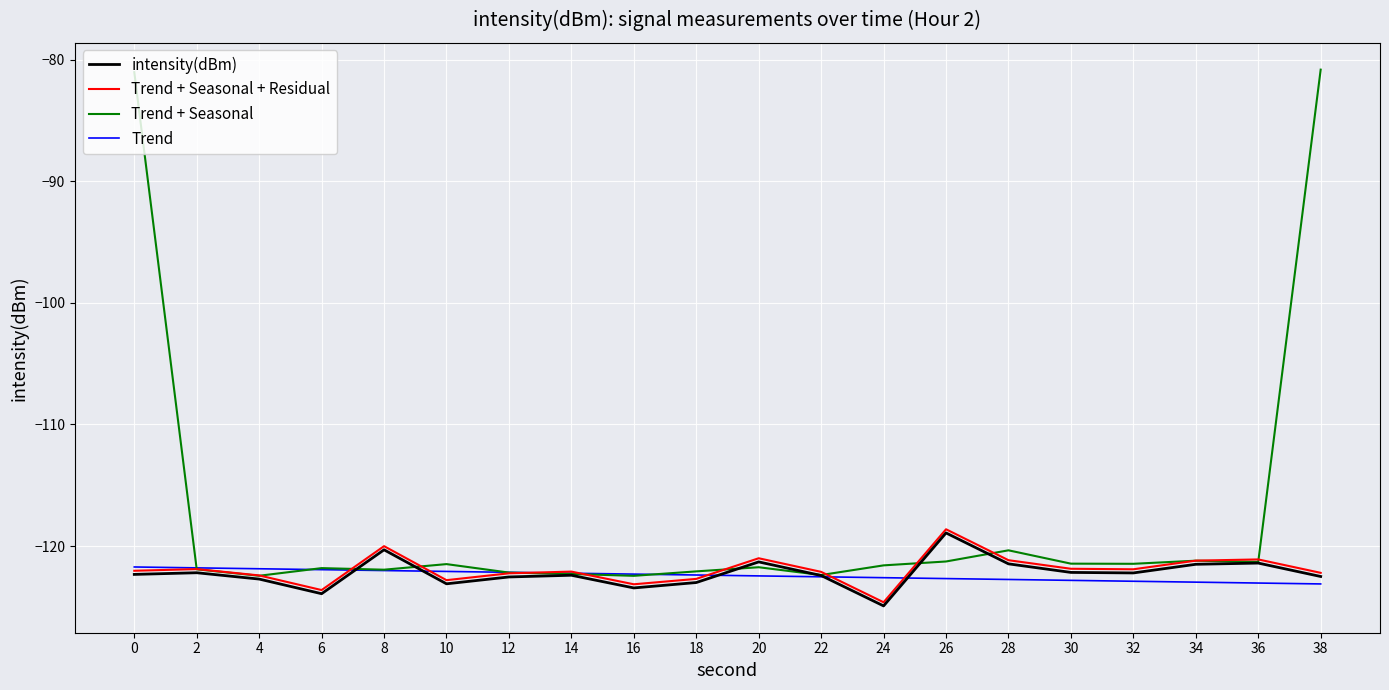

What are all the series names shown in the legend?

intensity(dBm), Trend + Seasonal + Residual, Trend + Seasonal, Trend